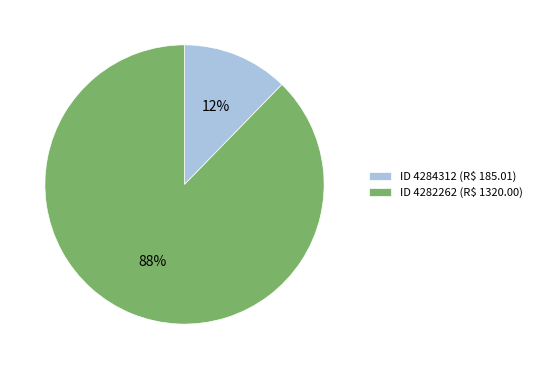

Does ID 4282262 (R$ 1320.00) account for over 50% of the chart?

Yes